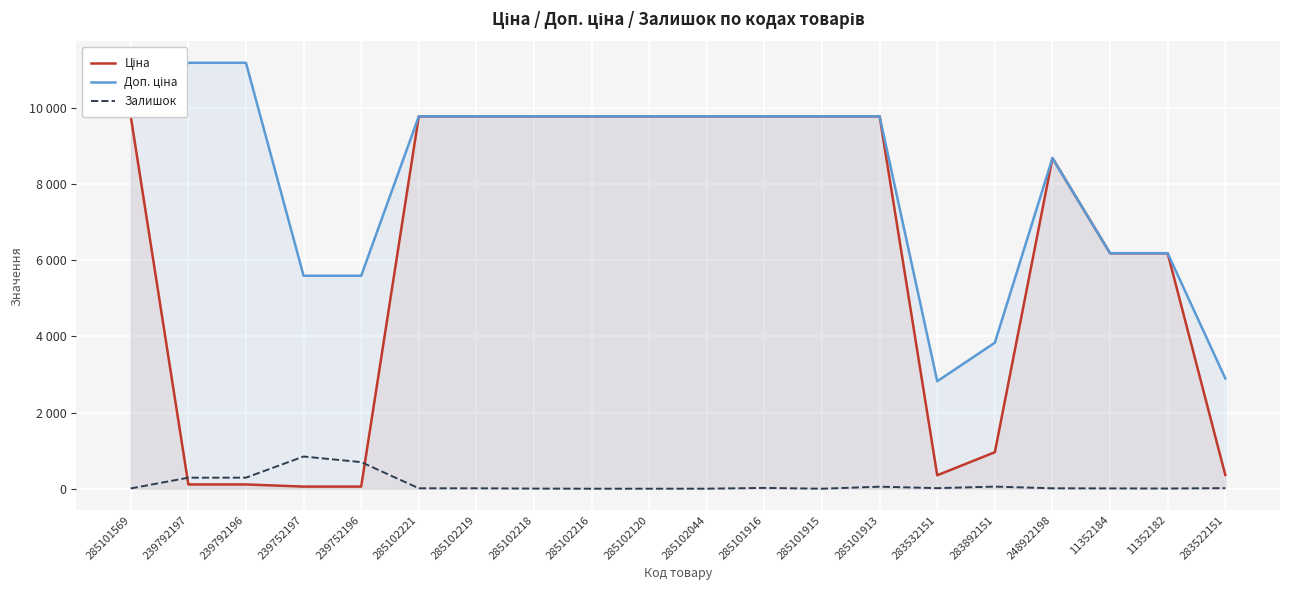

In Ціна, how many points are lower than both neighbors (excluding endpoints)?

1